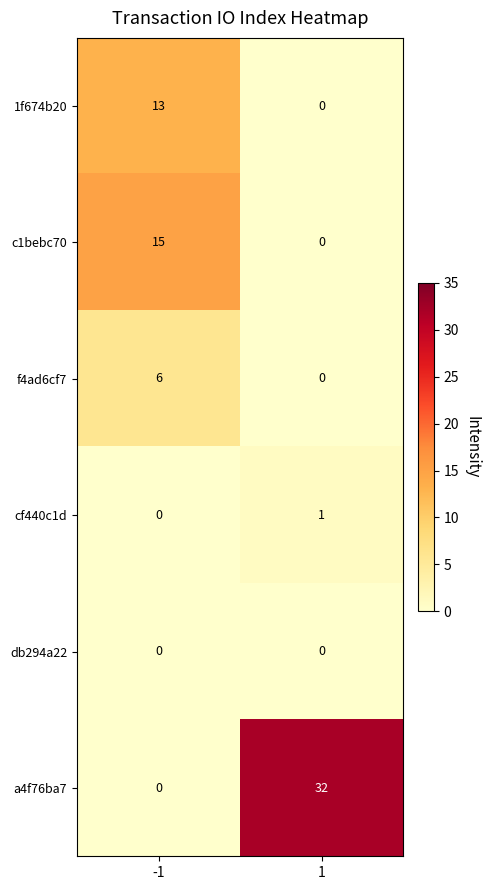

Rank the series by their maximum value, from highest to lowest.

a4f76ba7, c1bebc70, 1f674b20, f4ad6cf7, cf440c1d, db294a22